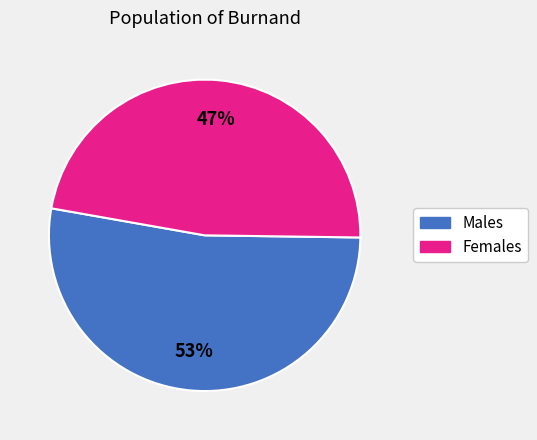

Is there any slice that represents more than half of the pie?

Yes